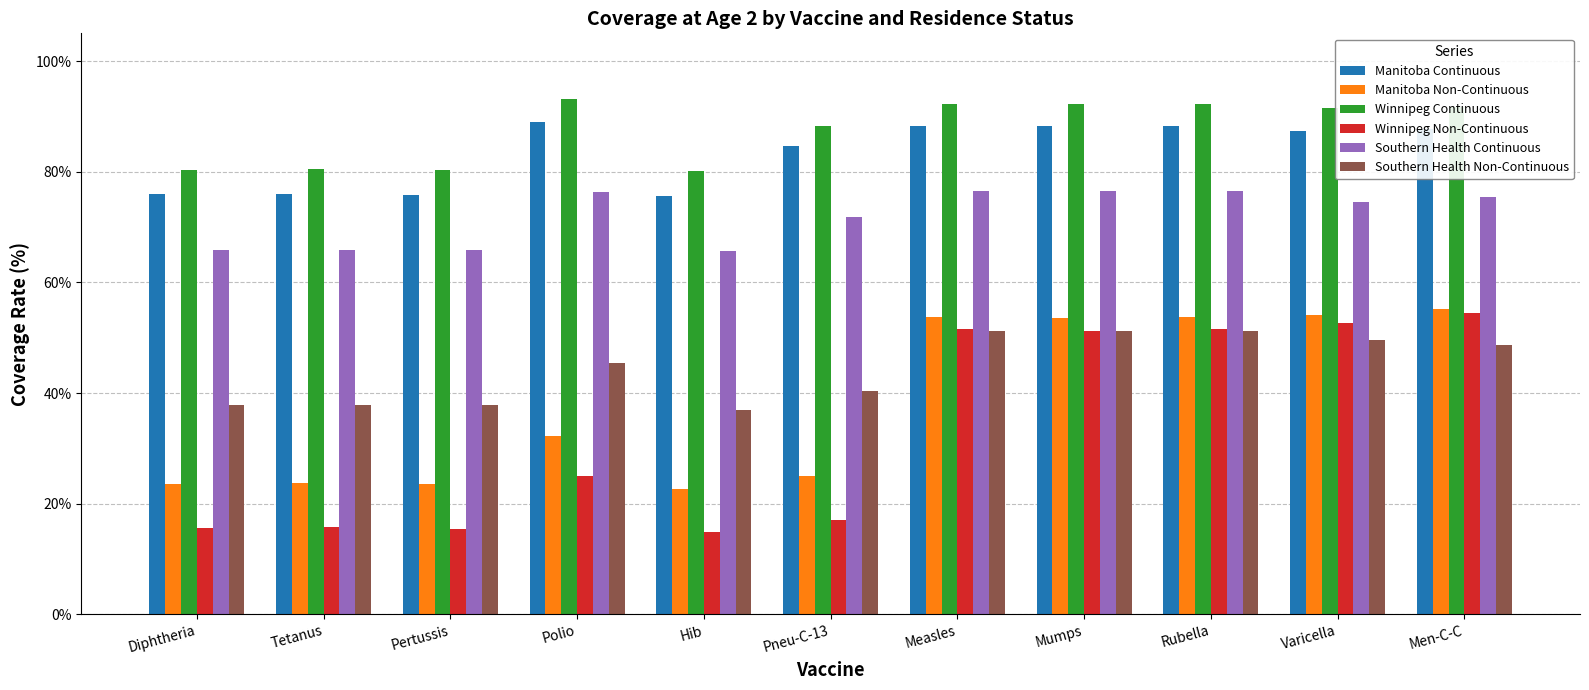

Which category has the highest value across all series?

Polio